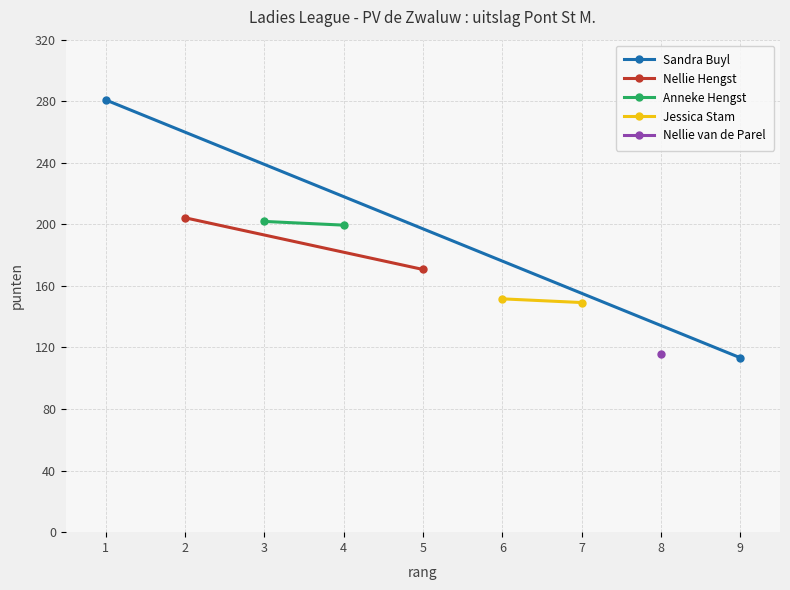

What is the sum of all Jessica Stam values?

300.8